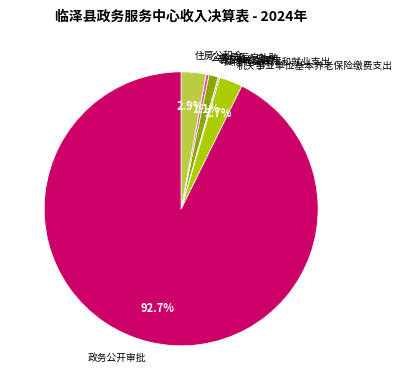

True or false: 公务员医疗补助 accounts for 0% of the total.

True